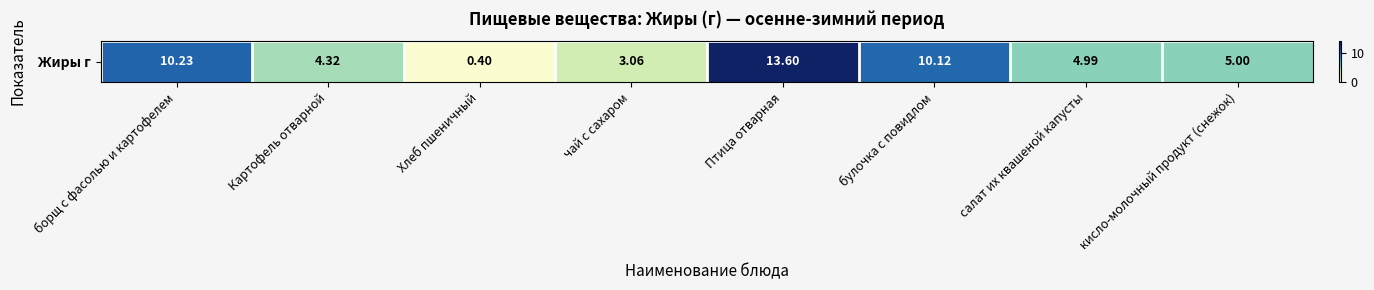

How many data points are above 5?

3